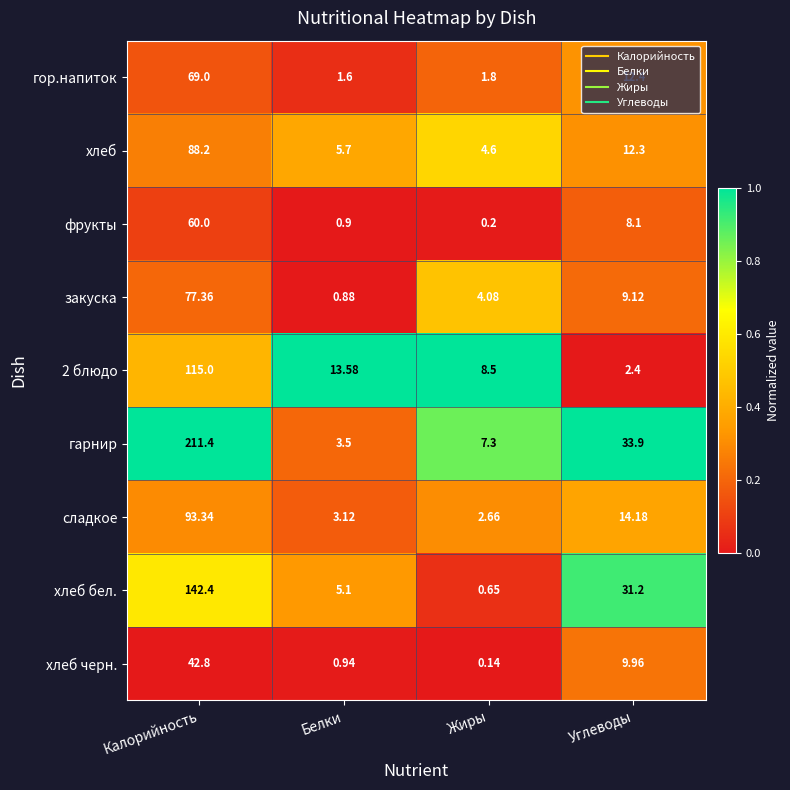

At which category does the chart reach its minimum across all series?

Жиры